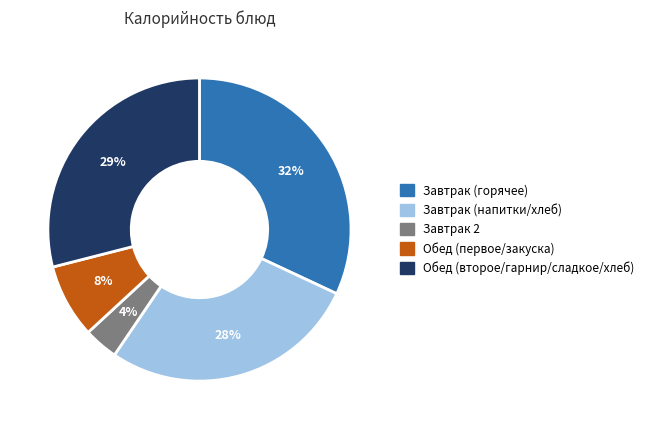

Do Завтрак (напитки/хлеб) and Завтрак 2 together represent more than half of the pie?

No